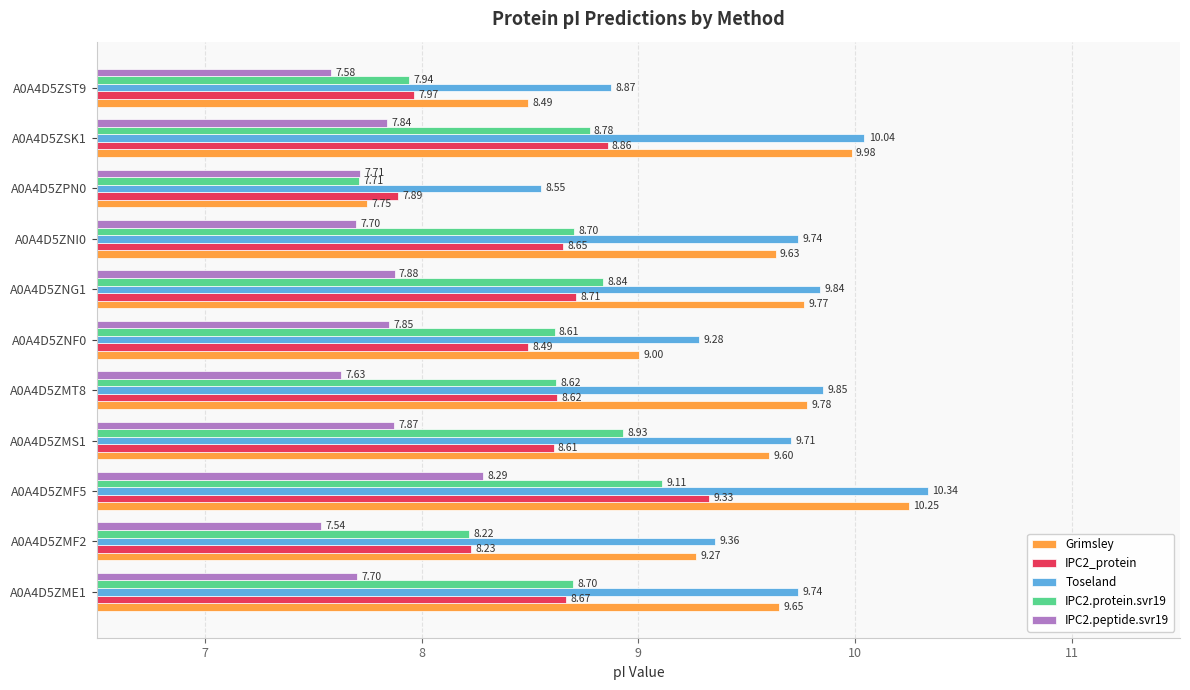

What is the difference between the maximum and second lowest values in the Grimsley series?

1.8